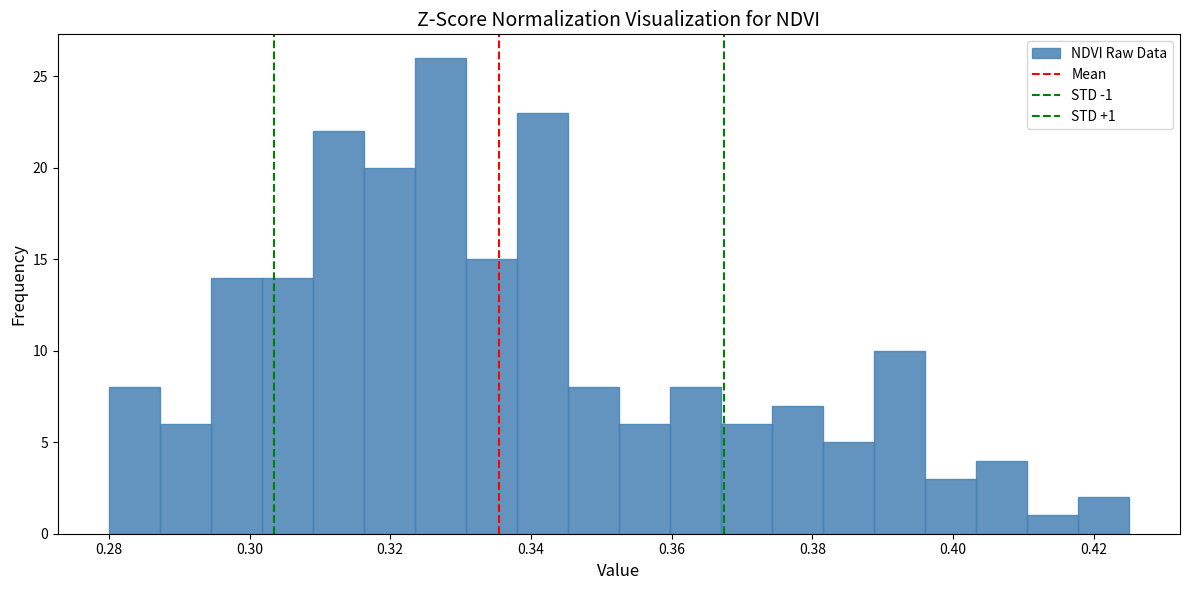

Read against the x-axis, roughly where is the centre of the tallest bar?

0.328